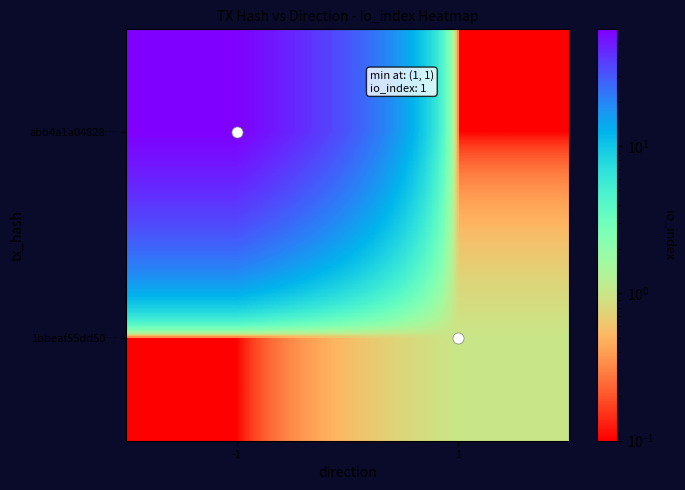

Reading left to right, list all the values displayed in this chart.

abb4a1a04828…: -1=61.0	1=0.1
1bbeaf55dd50…: -1=0.1	1=1.0